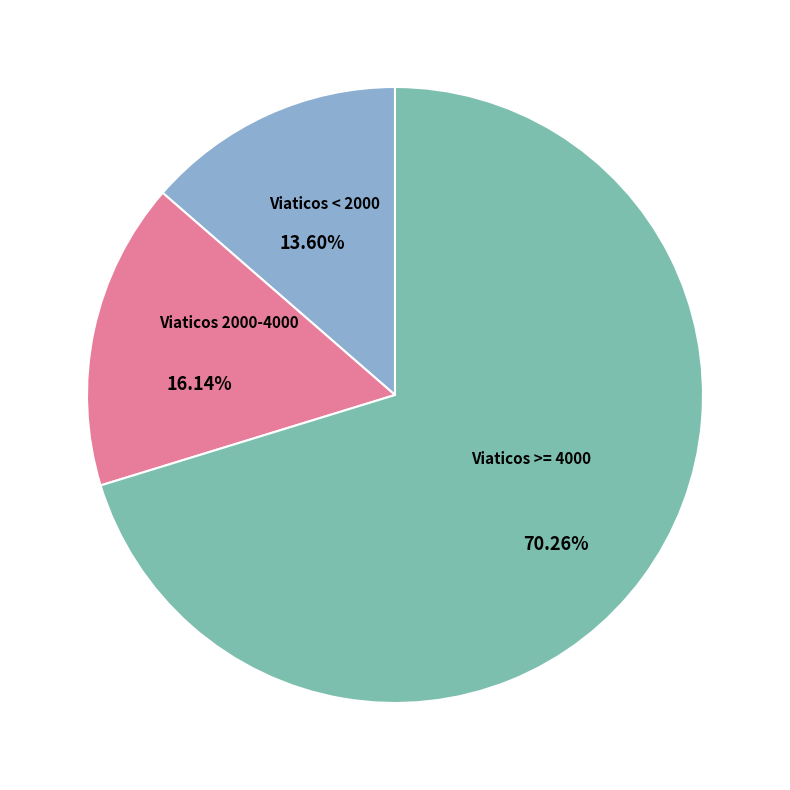

Rank the categories by value from lowest to highest.

Viaticos < 2000, Viaticos 2000-4000, Viaticos >= 4000